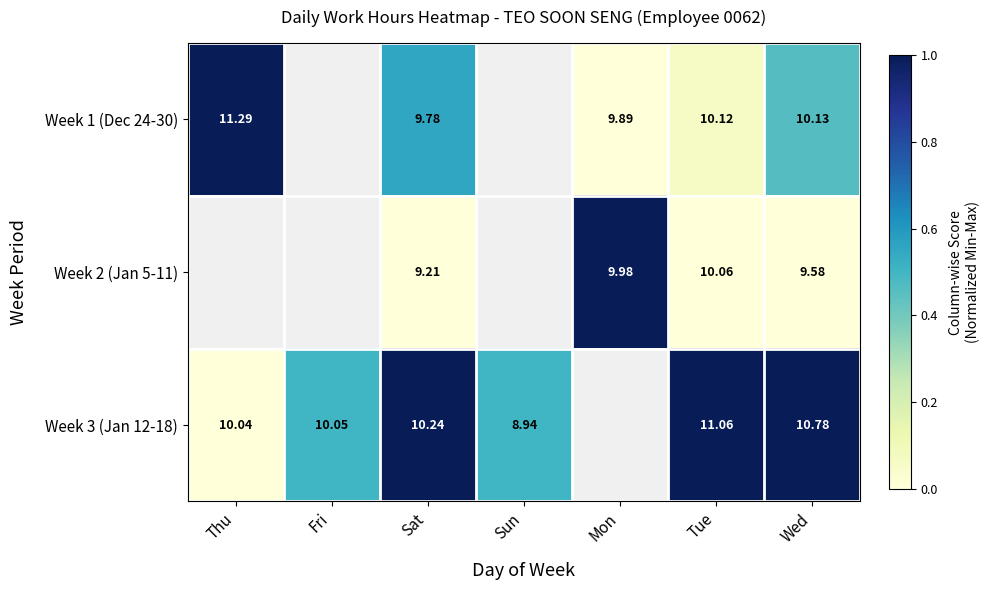

Count the number of data series in this chart.

3